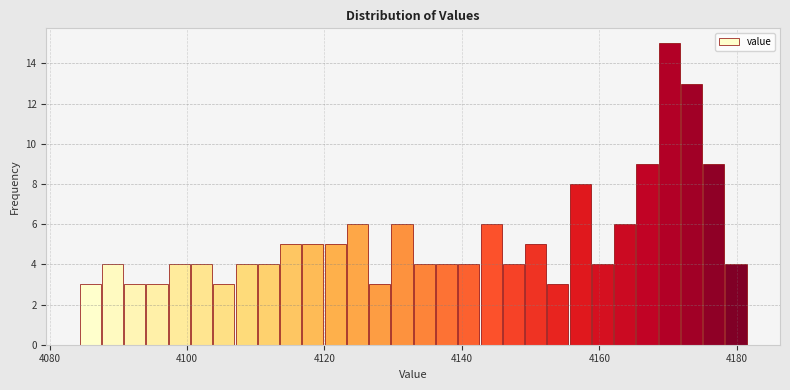

Around what value on the x-axis is the tallest bar? Give the approximate position of its centre, as read against the axis.

4170